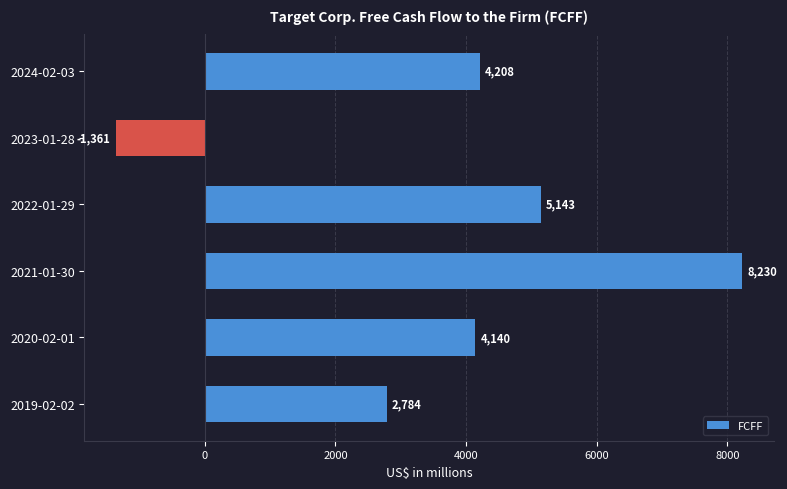

Rank the categories by value from lowest to highest.

2023-01-28, 2019-02-02, 2020-02-01, 2024-02-03, 2022-01-29, 2021-01-30